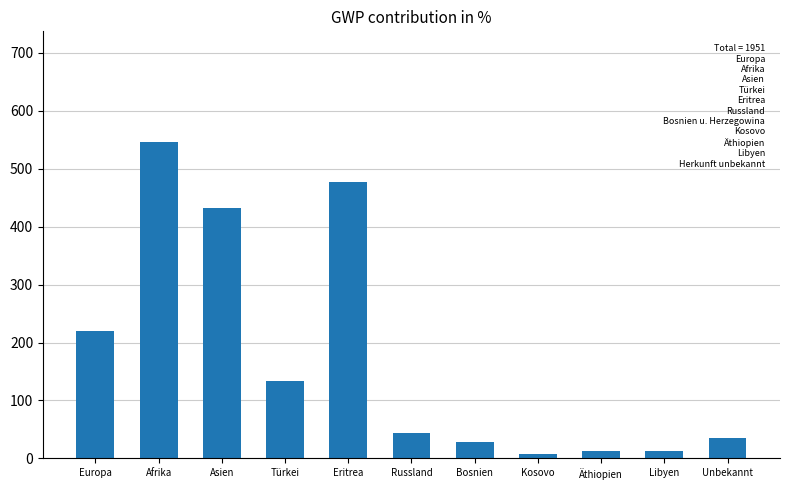

The chart shows a value of 477 at Eritrea. True or false?

True